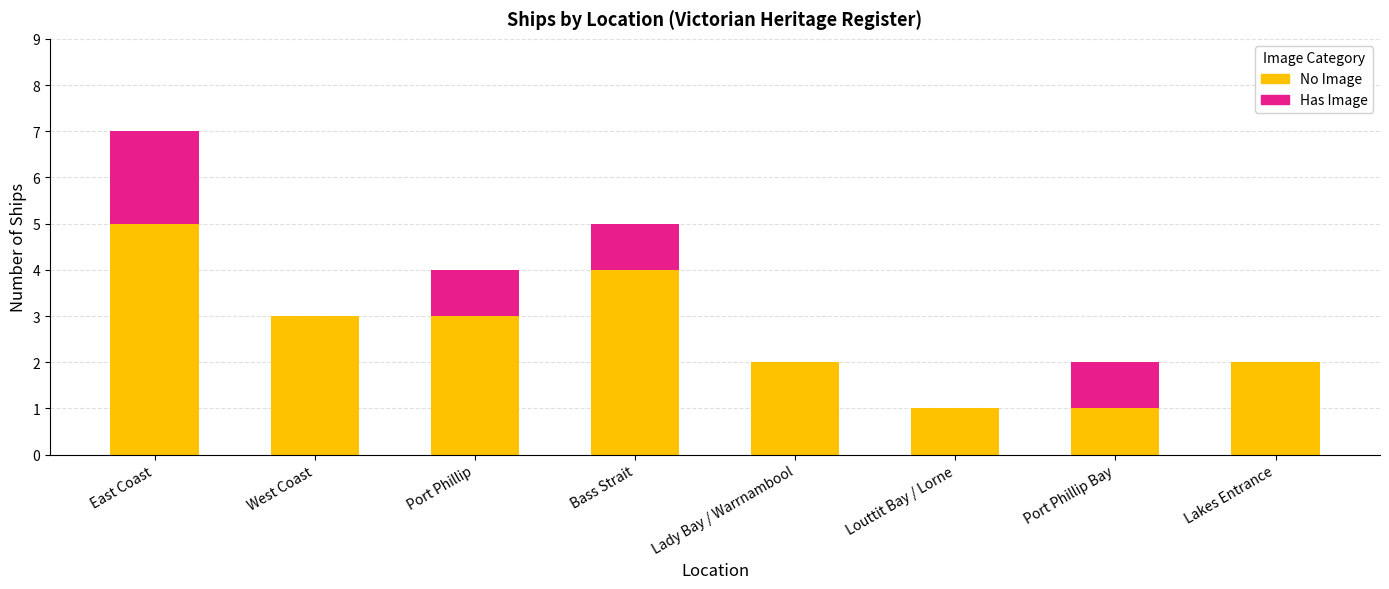

Which category has the highest value in the No Image series?

East Coast